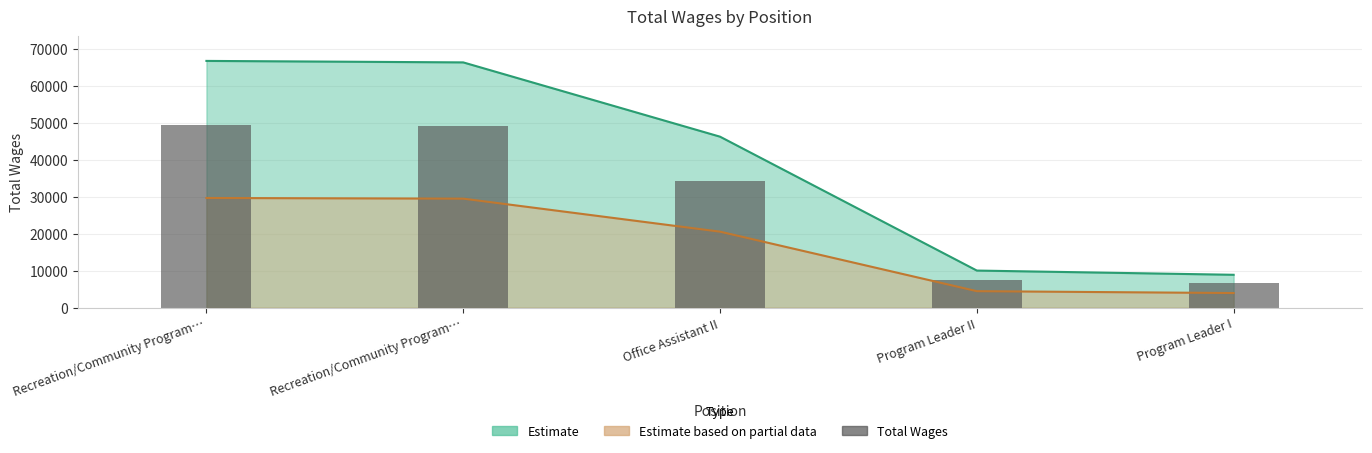

At which label is the value closest to 28034?

Office Assistant II